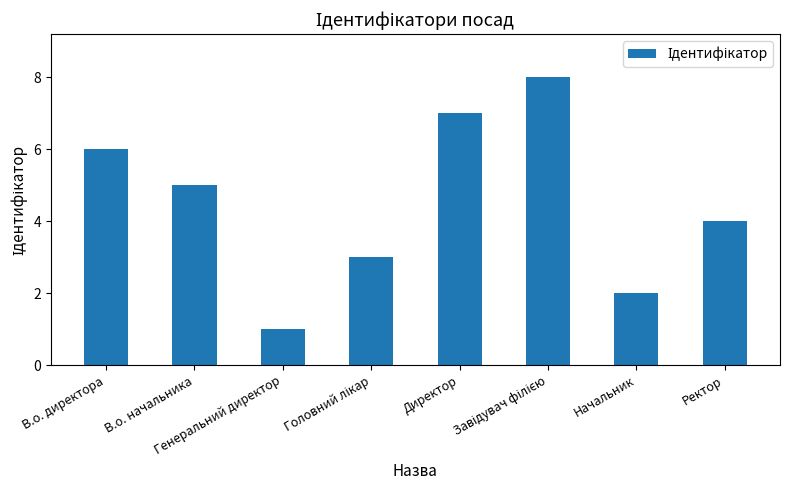

Count the values in the range 3 to 7.

5